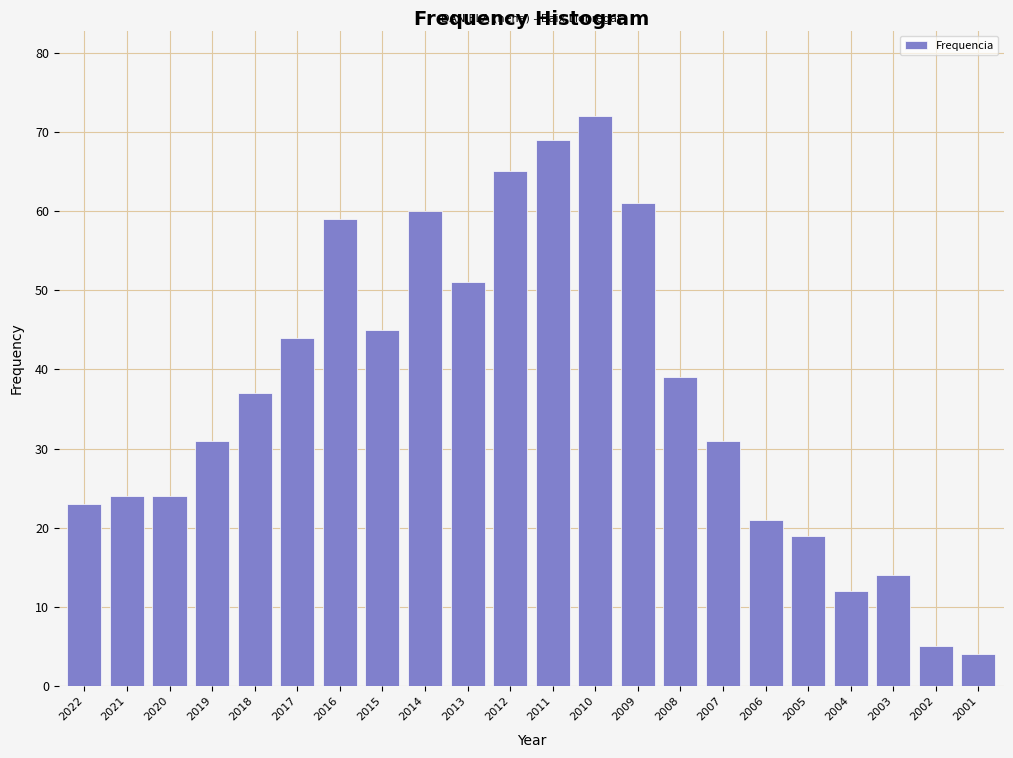

Reading left to right, what are all the values shown in this chart?

23	24	24	31	37	44	59	45	60	51	65	69	72	61	39	31	21	19	12	14	5	4